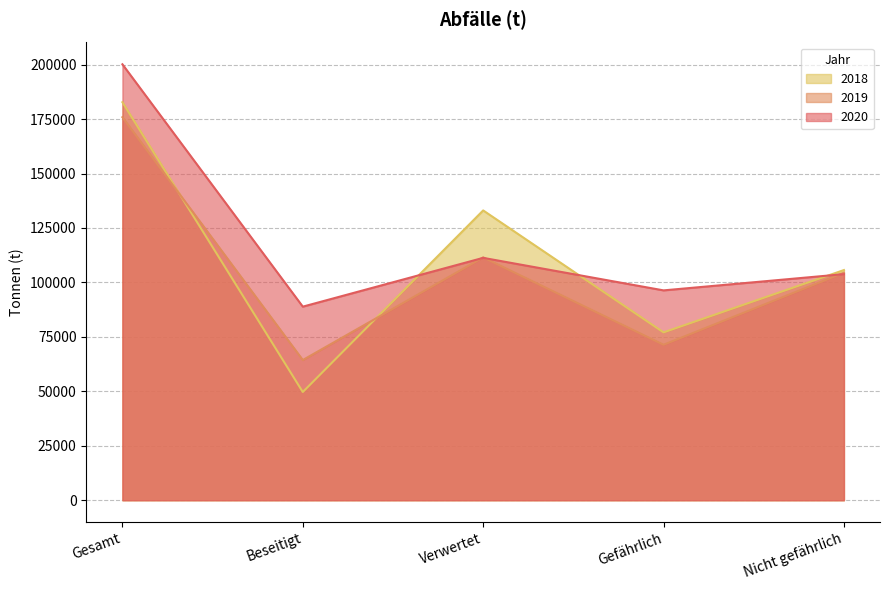

What is the maximum value for 2019?

175870